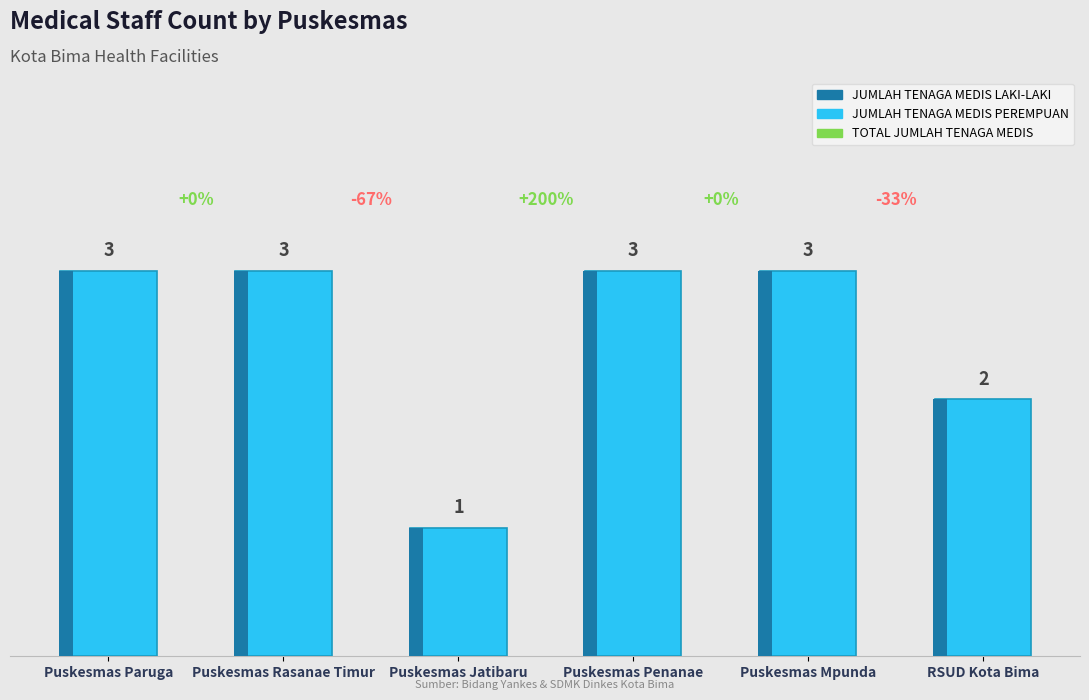

Does the chart contain stacked bars?

No